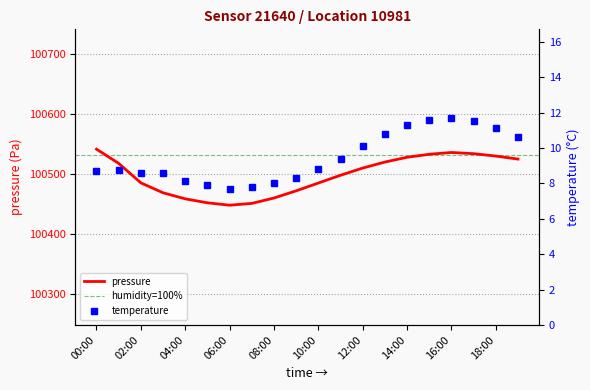

What is the difference between the maximum and minimum values in the temperature series?

4.0